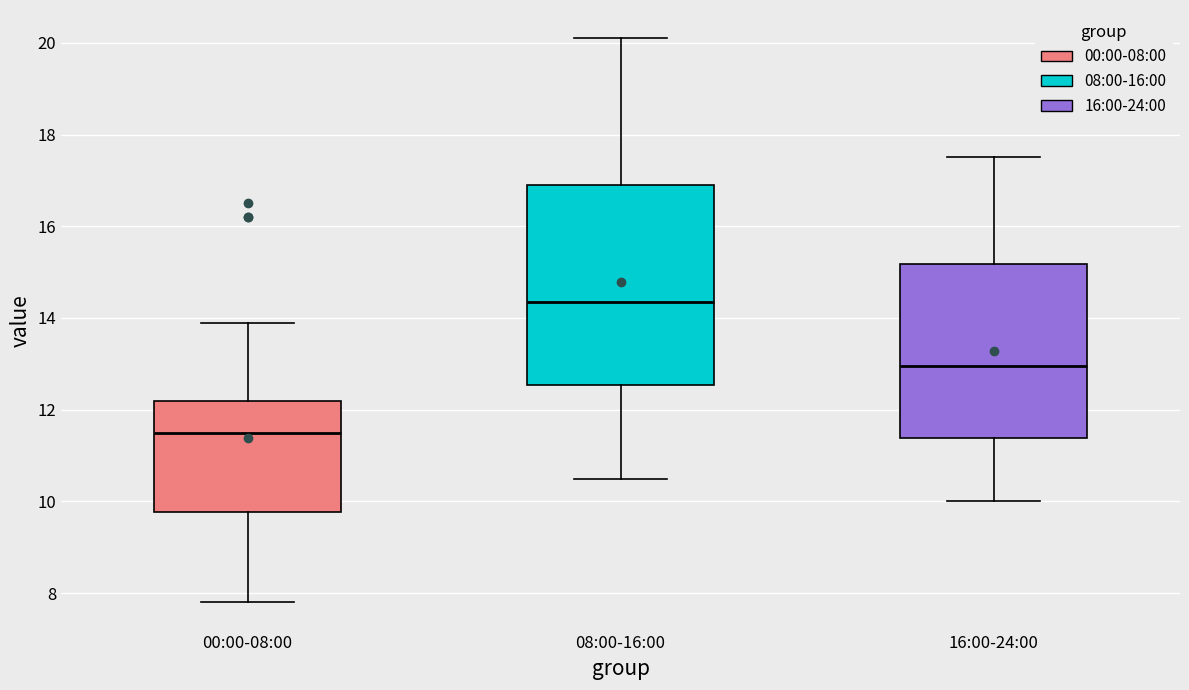

Which box's median line is the highest?

08:00-16:00